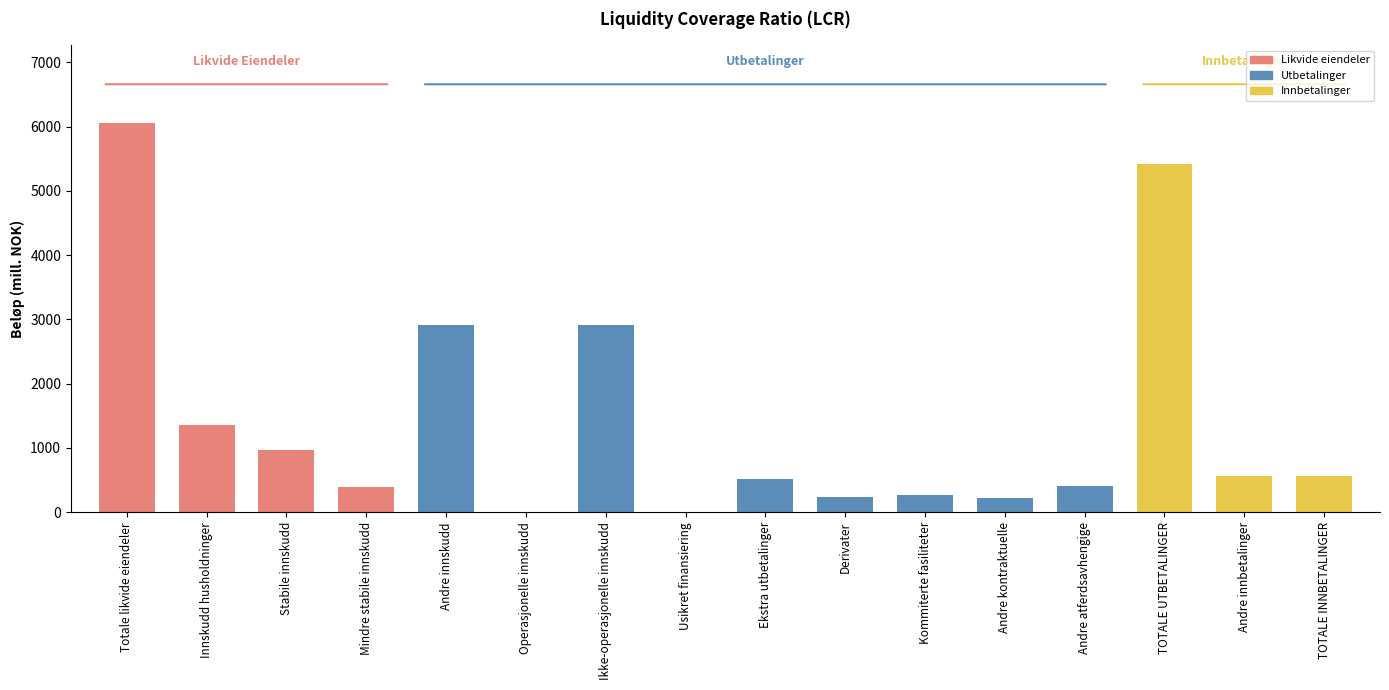

True or false: the data shows 0 at Usikret finansiering.

True